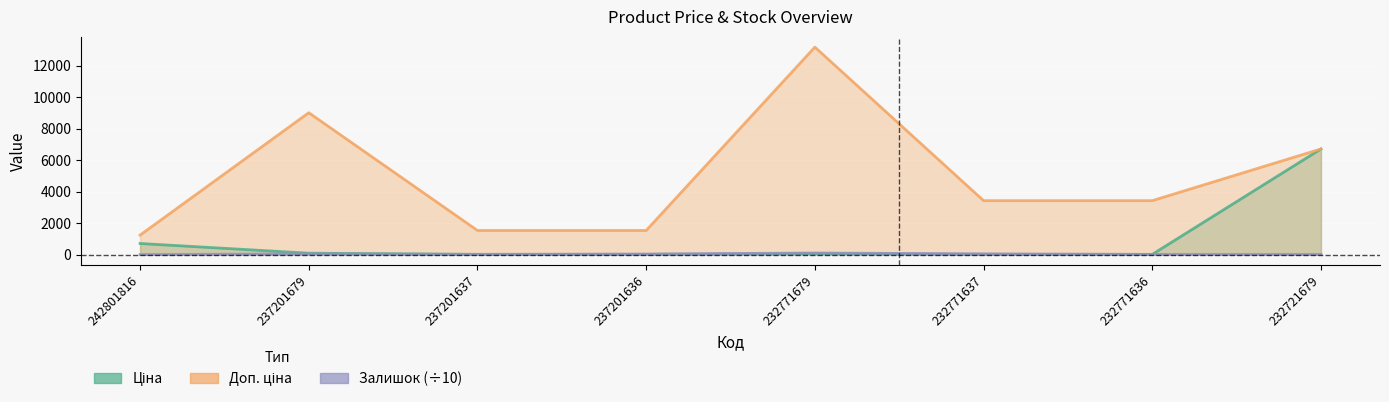

How many times do Ціна and Залишок cross each other?

2